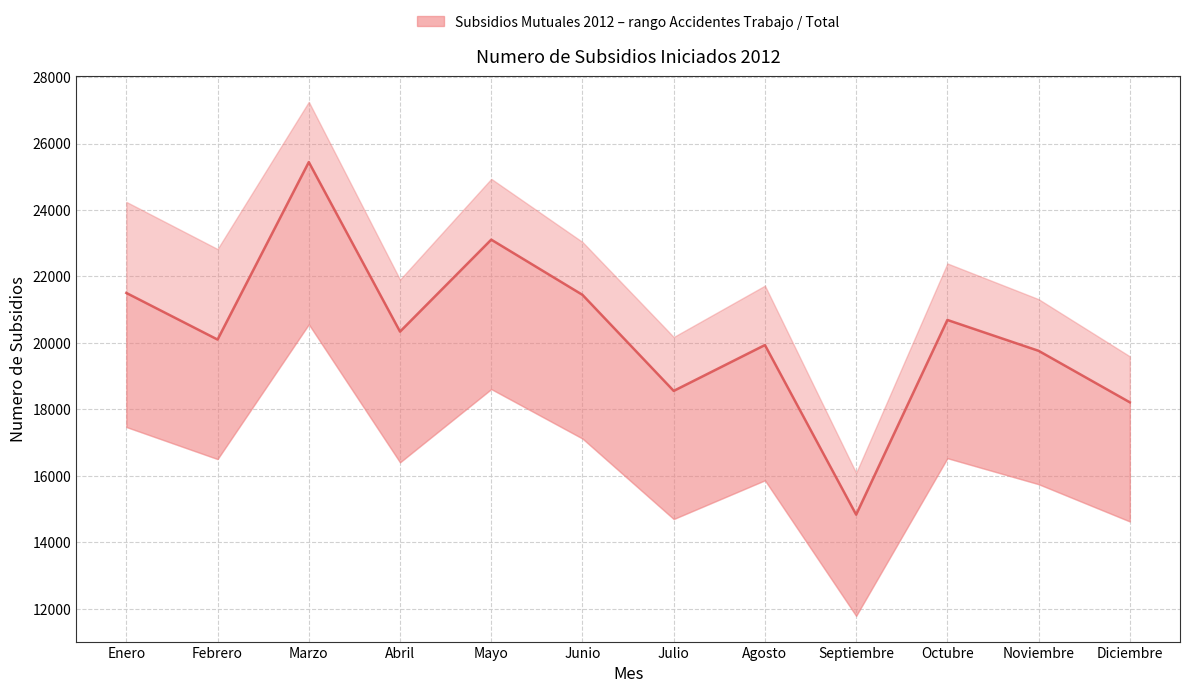

What is the value of the 5th point from the left?

23107